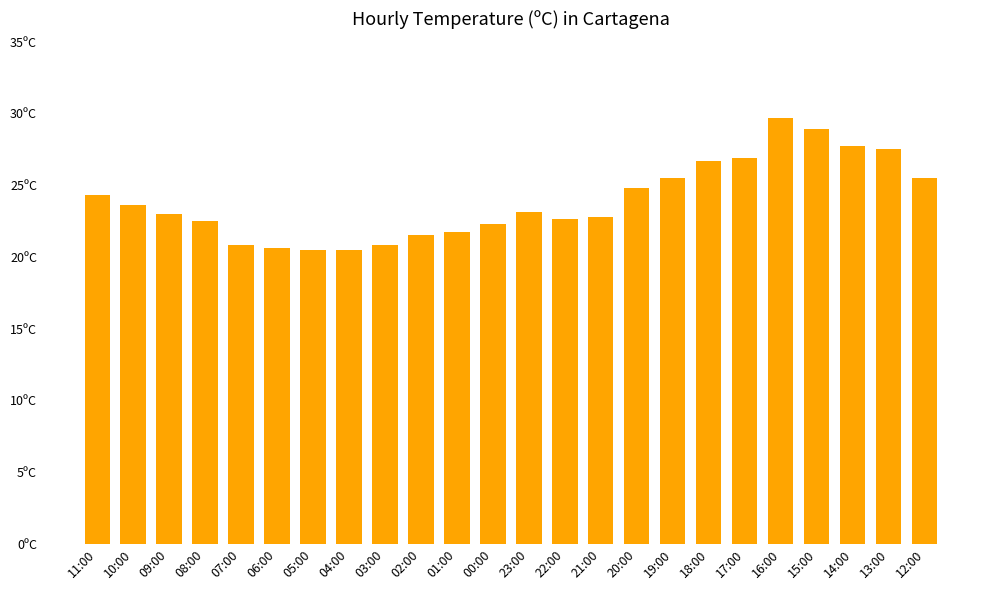

Are the bars grouped side by side (vs. stacked)?

No